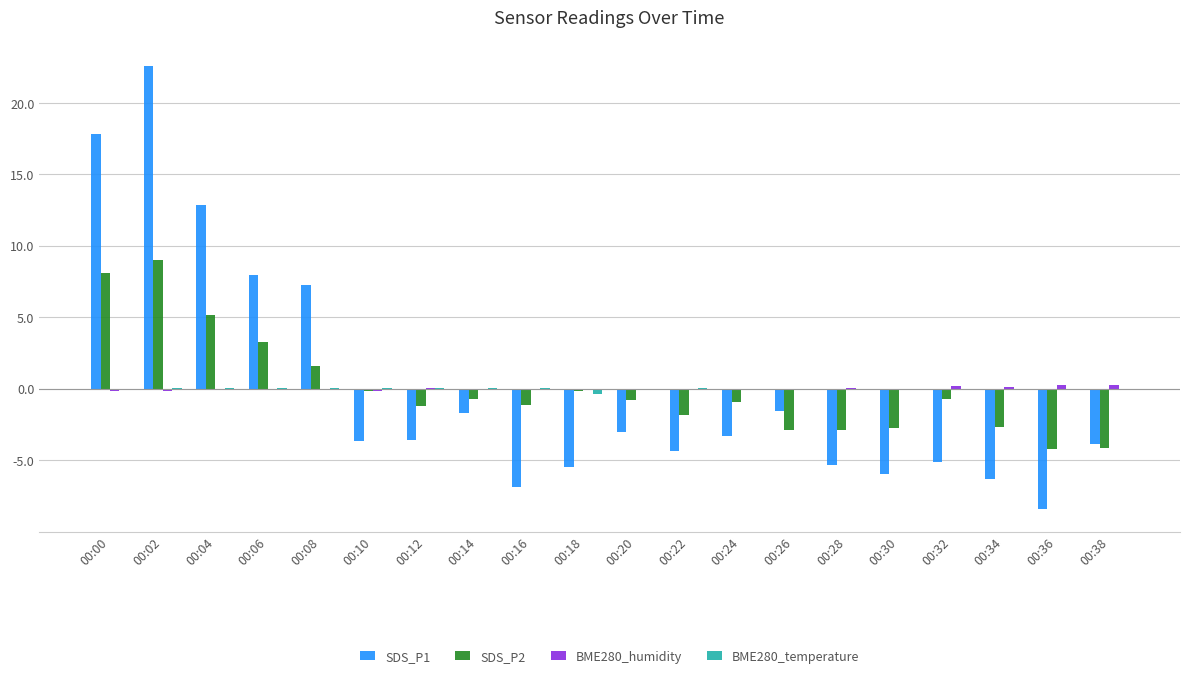

What is the total value across all series at 00:20?

-3.9